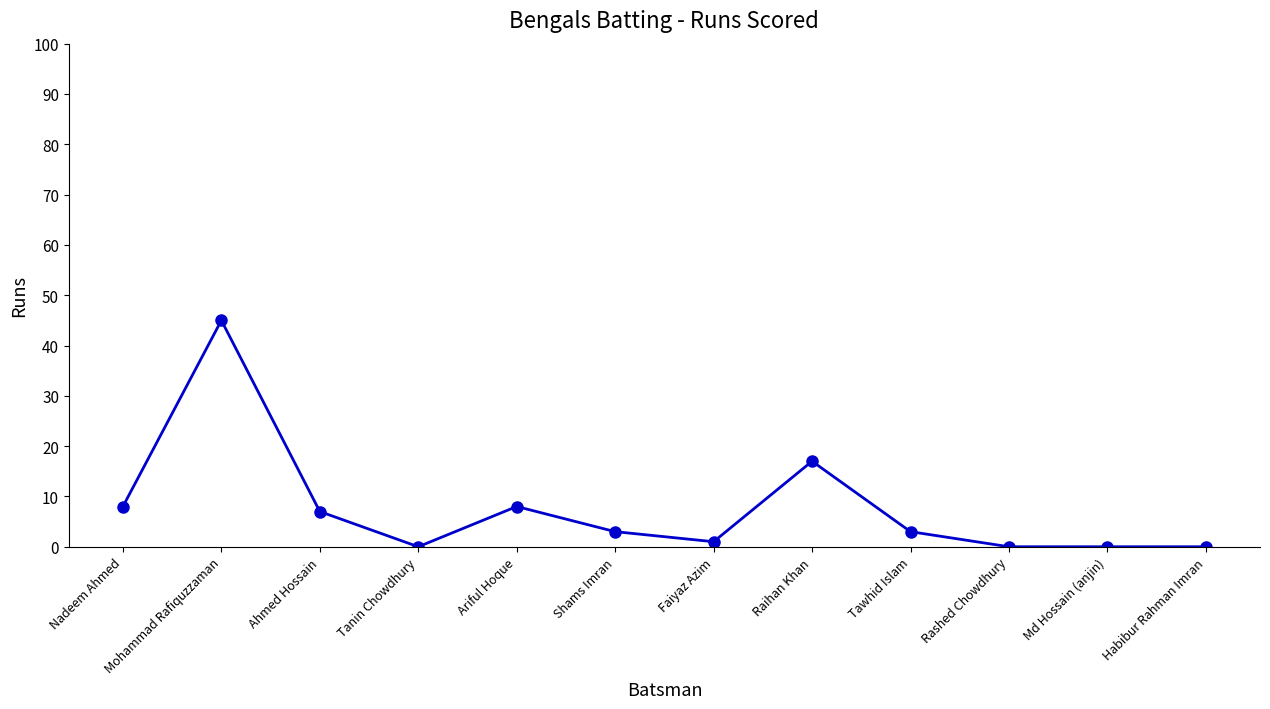

What is the label of the 6th point from the right?

Faiyaz Azim